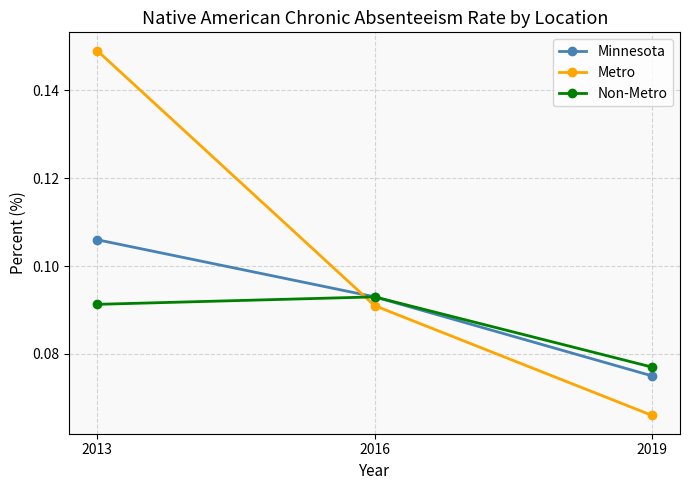

Count the Metro values in the range 0 to 1.

3